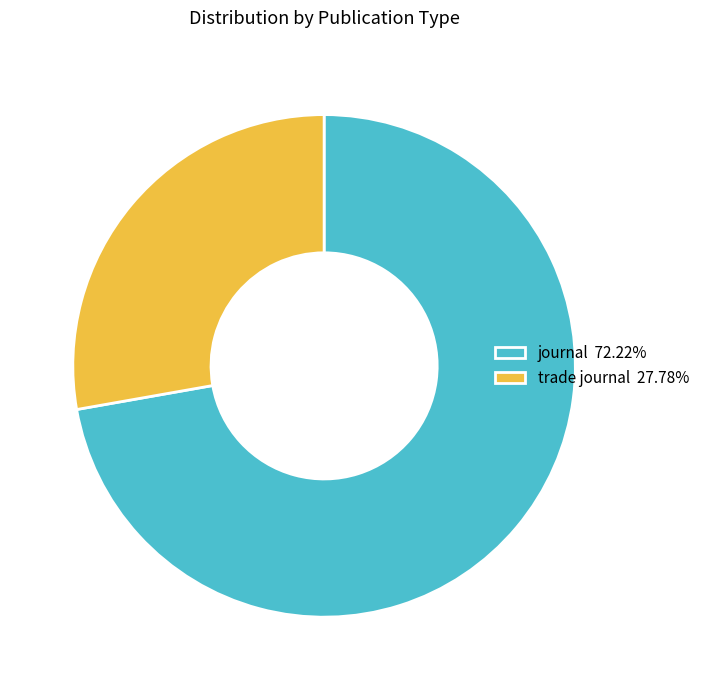

Count the number of slices in the pie.

2